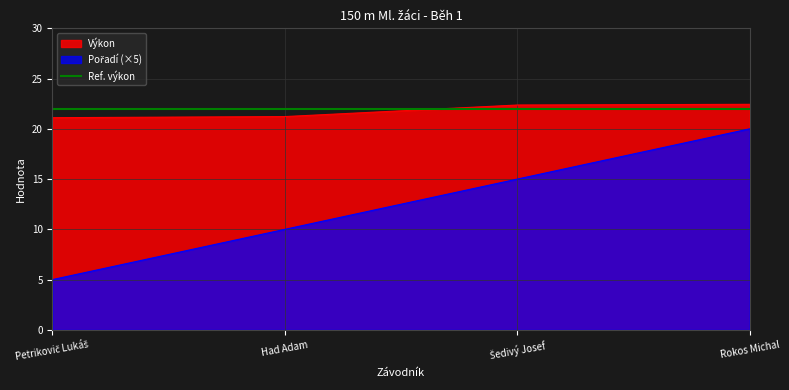

What is the sum of the Výkon values at Rokos Michal and Šedivý Josef?

44.8